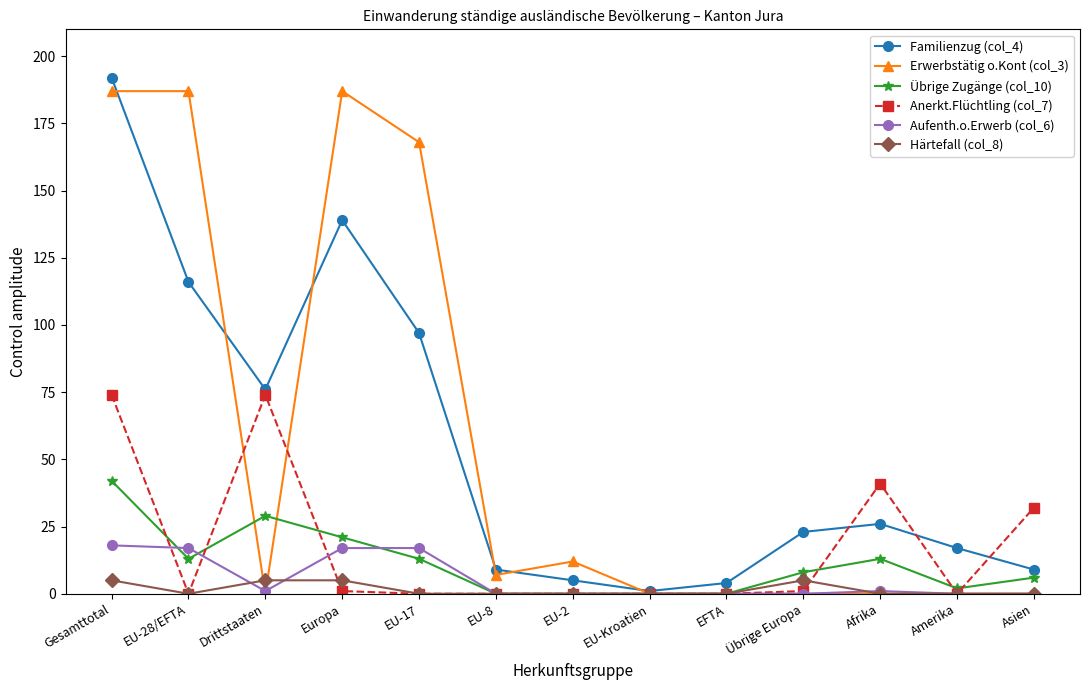

At which category does Familienzug (col_4) reach its first local peak?

Europa